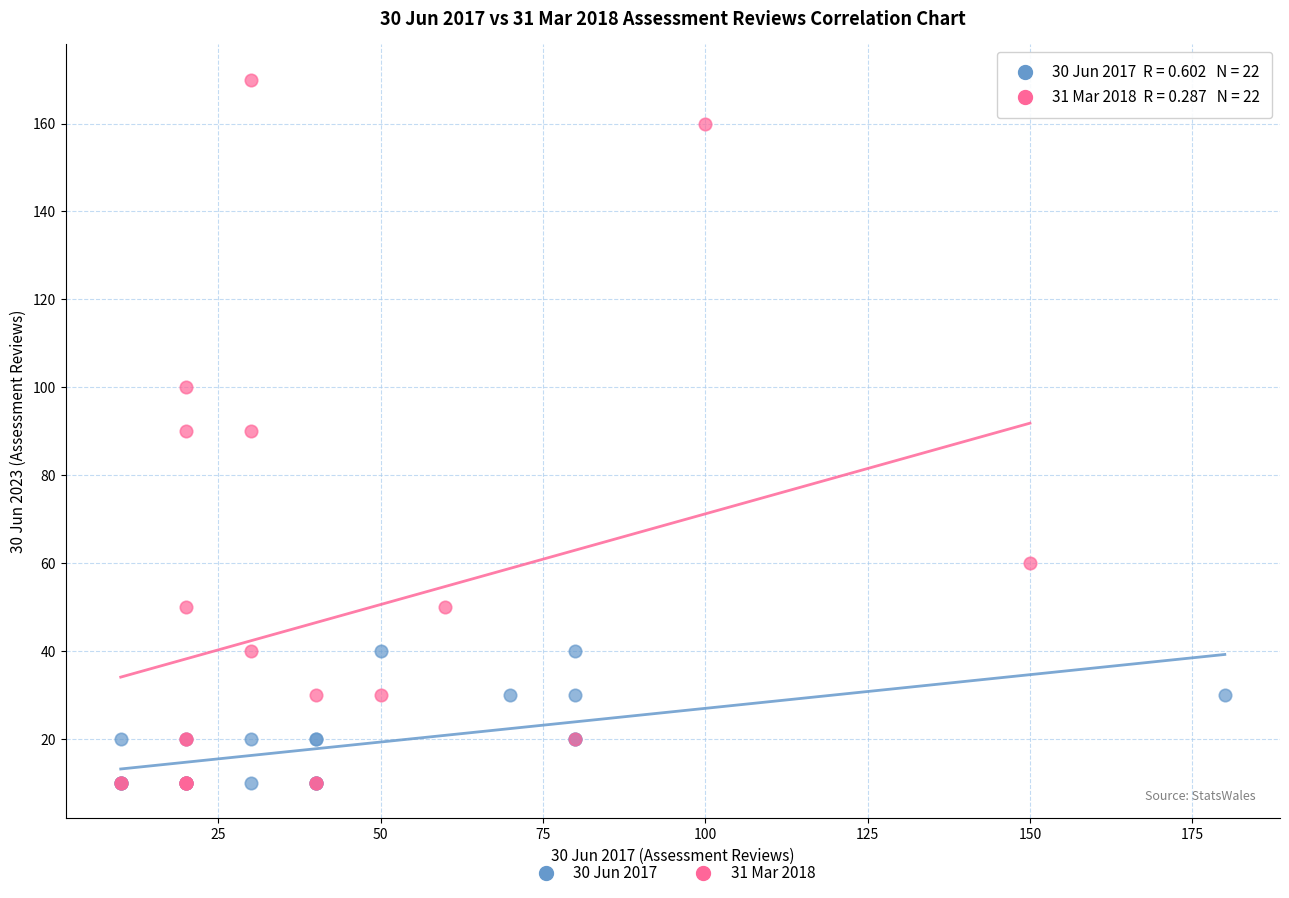

Which series has the largest Y range (max minus min)?

31 Mar 2018